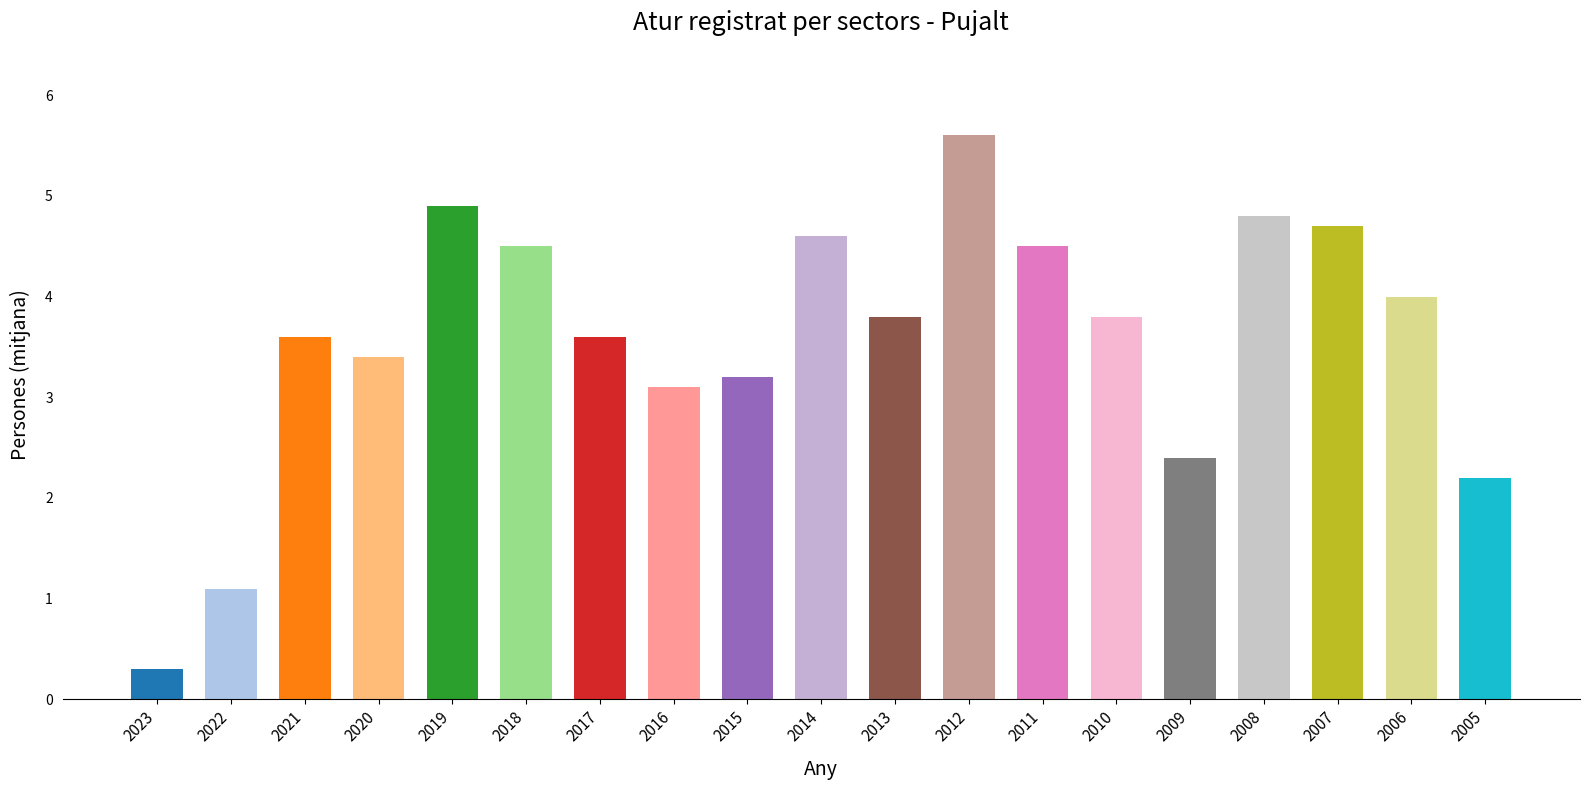

What is the sum of the values at 2017 and 2013?

7.4